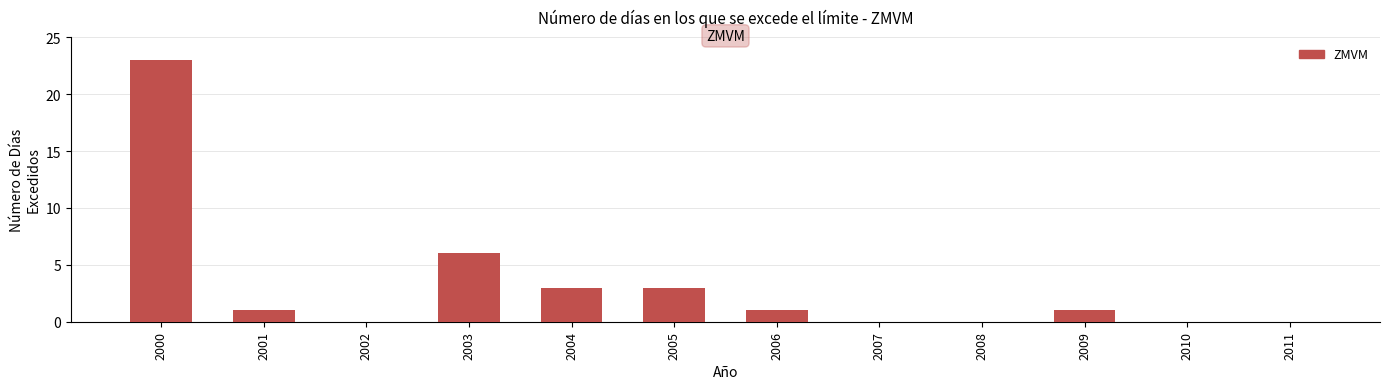

What is the sum of the values at 2007 and 2003?

6